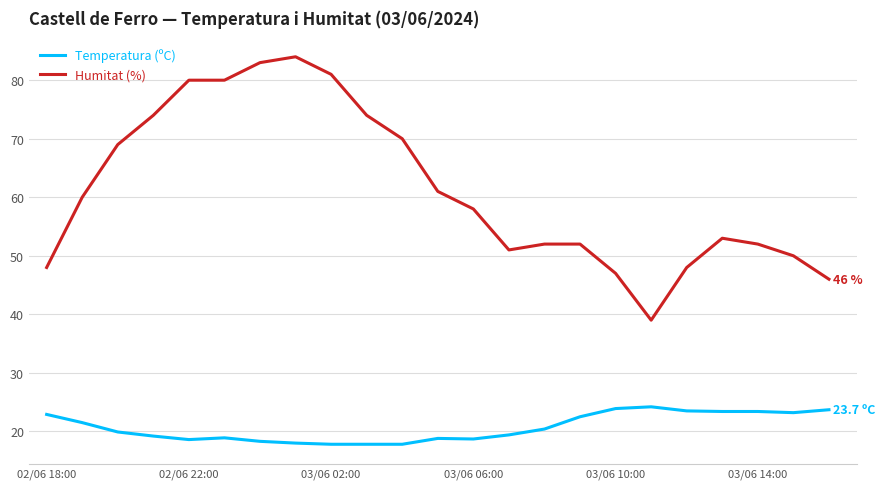

Which series has the largest range (max minus min)?

Humitat (%)